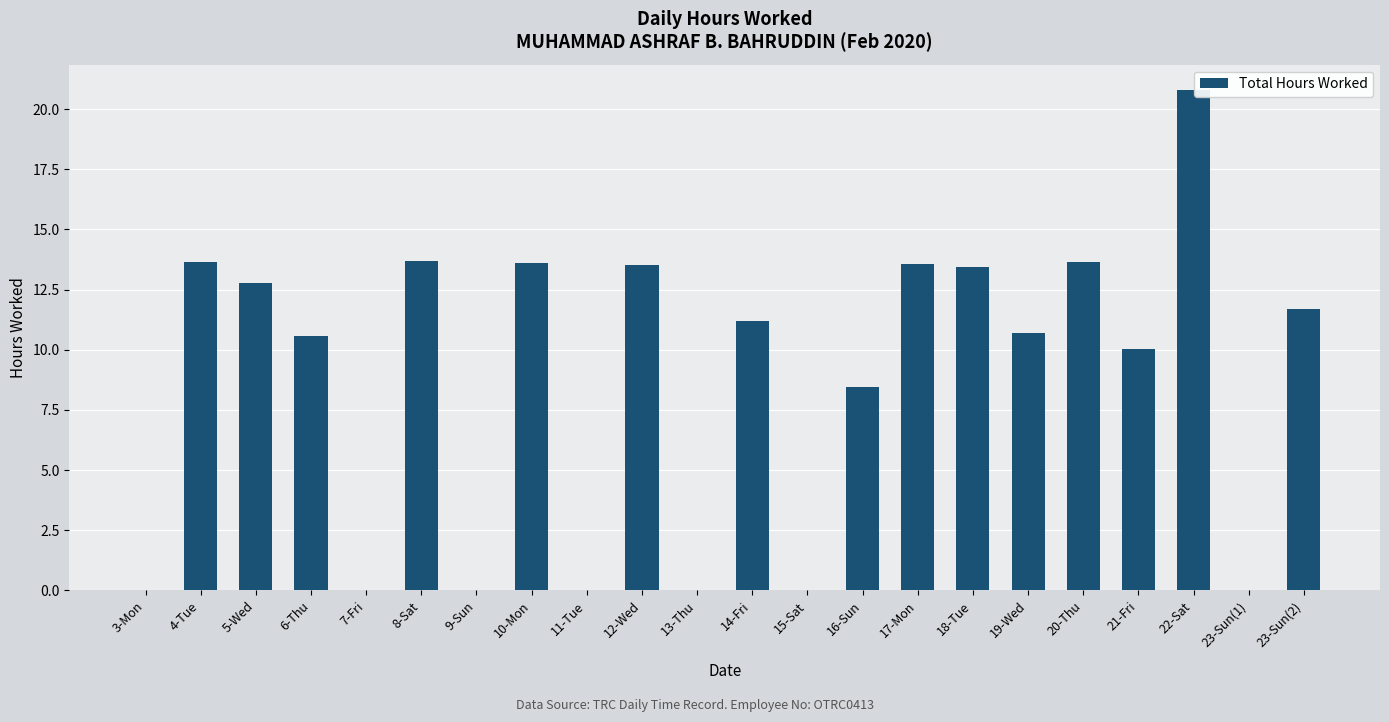

True or false: the data shows 0.0 at 7-Fri.

True